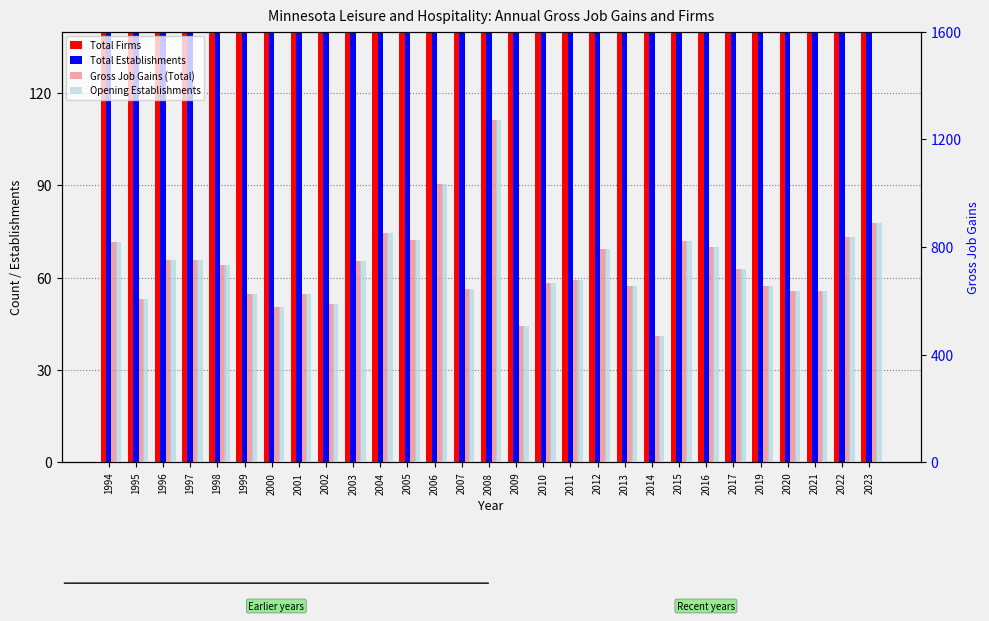

What is the value of the Gross Job Gains (Total) bar at the 6th from the left?

624